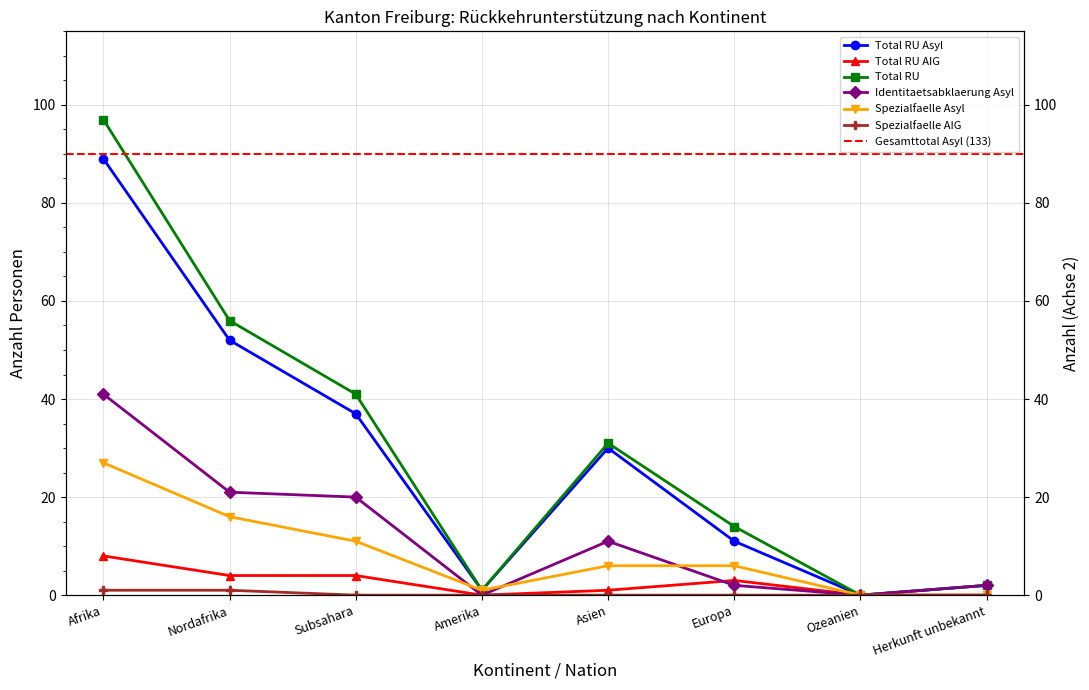

Between Subsahara and Europa, which is larger?

Subsahara